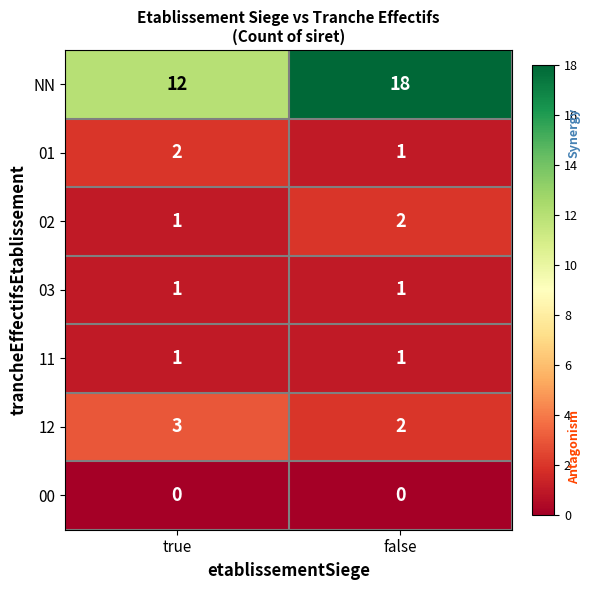

At which category does the chart reach its peak across all series?

false